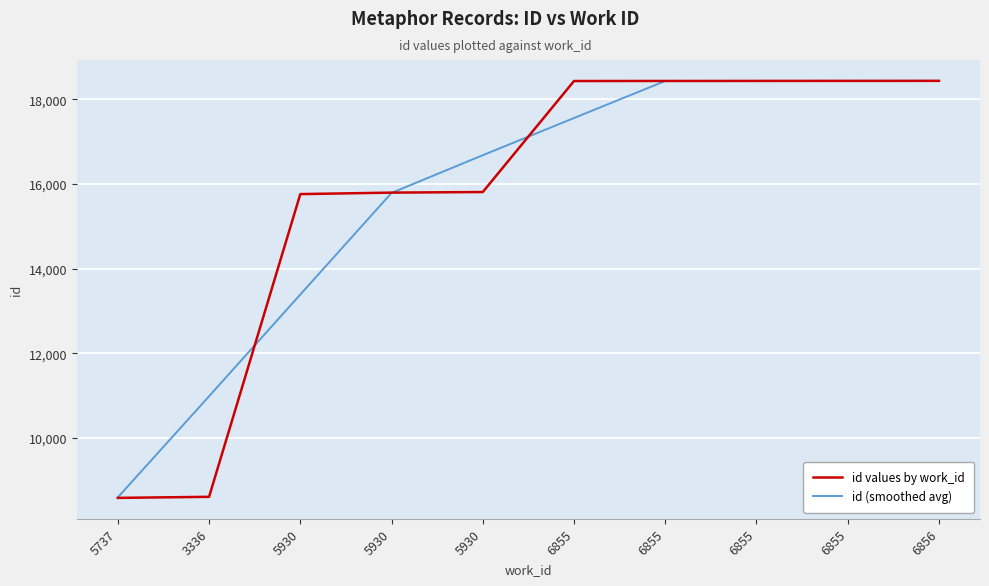

Which series has the largest range (max minus min)?

id values by work_id